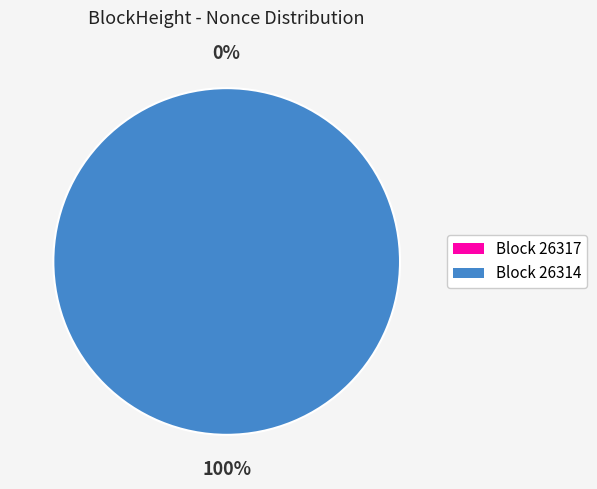

Count the number of slices in the pie.

2